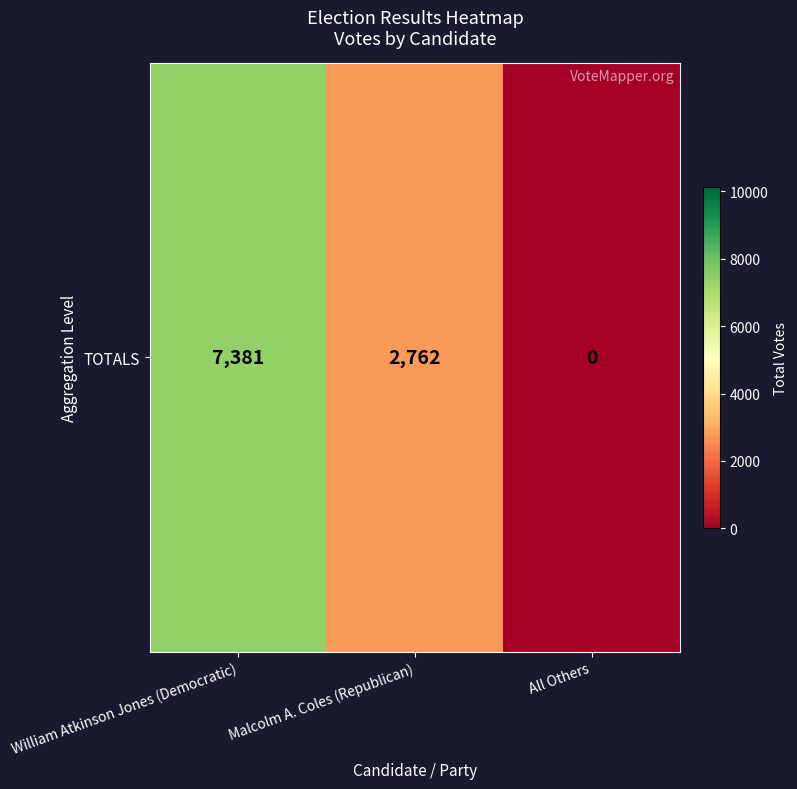

How many values are between 0 and 7381?

3